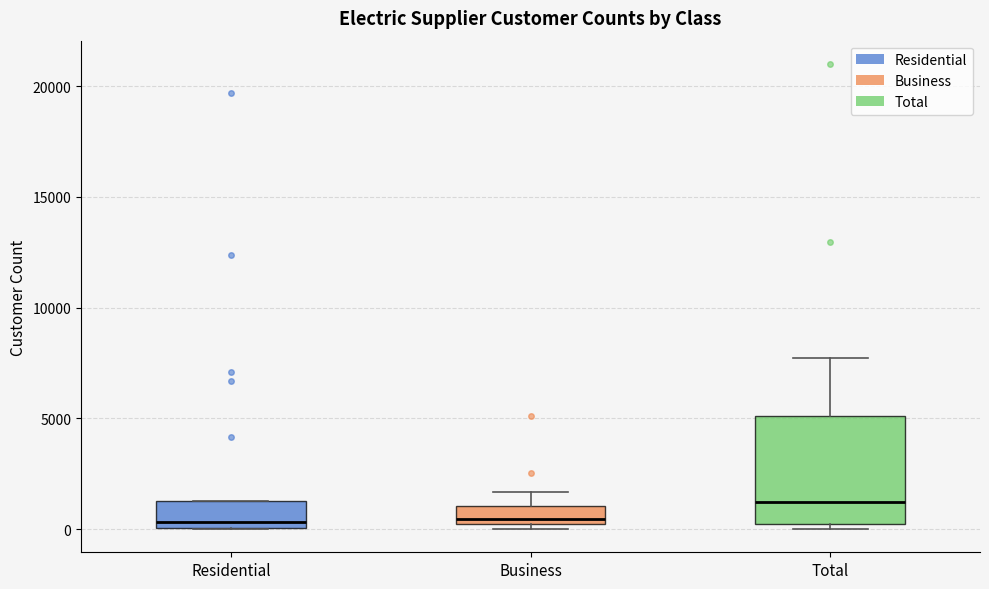

Comparing the boxes themselves (not the whiskers), which one is the tallest?

Total